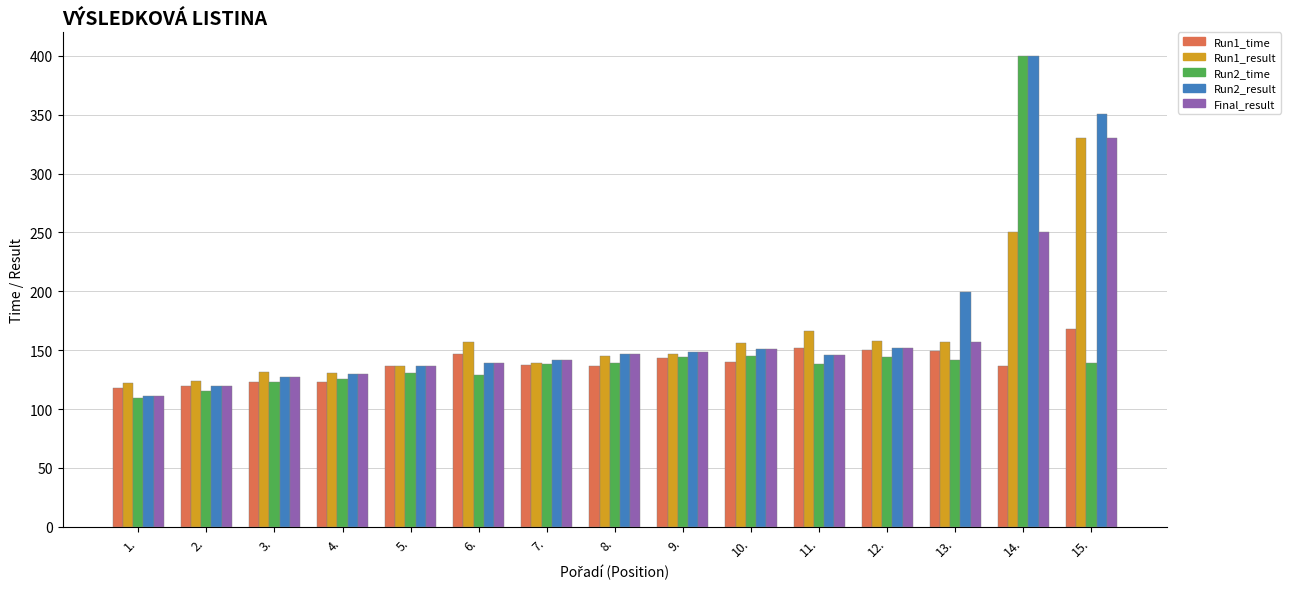

Which series has the widest spread of values?

Run2_time